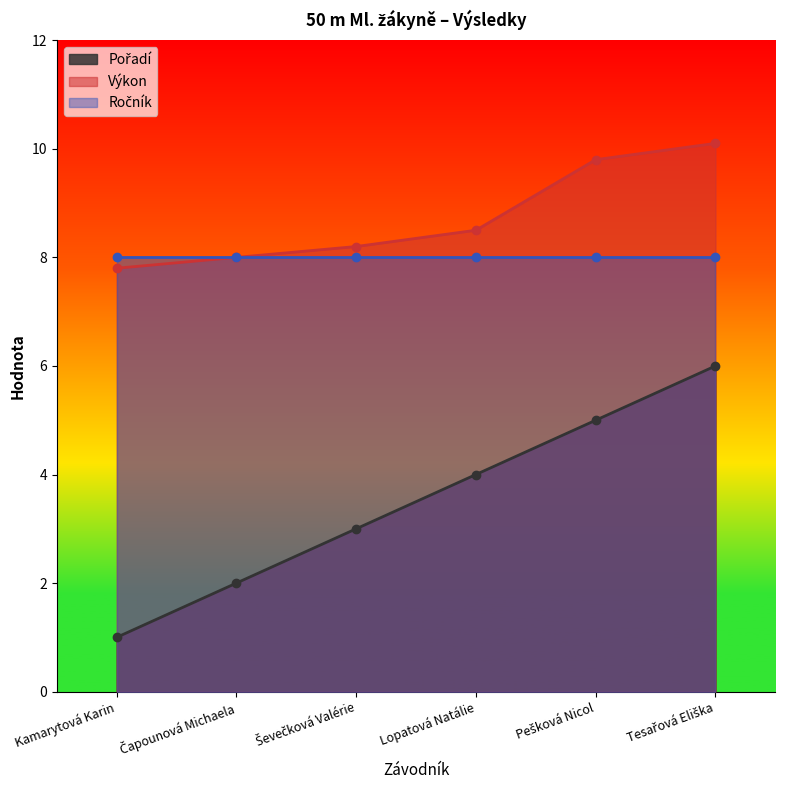

What is the spread (max minus min) of values at Pešková Nicol?

4.8